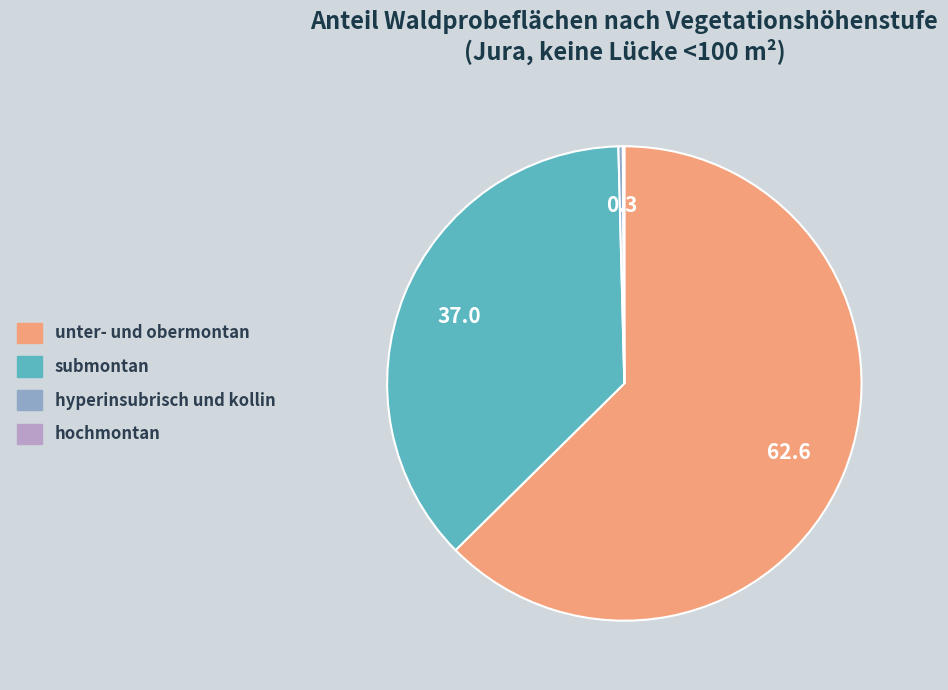

Is it true that submontan is 37% of the pie?

True